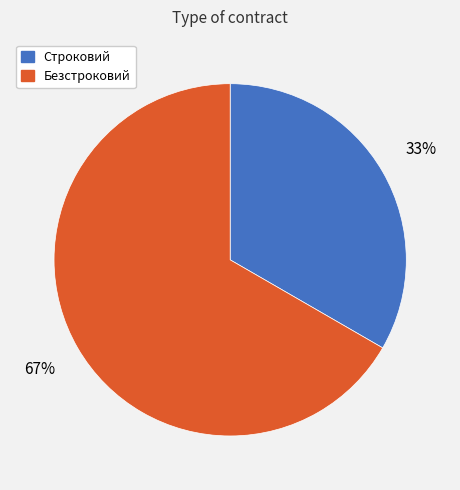

True or false: Безстроковий accounts for 67% of the total.

True